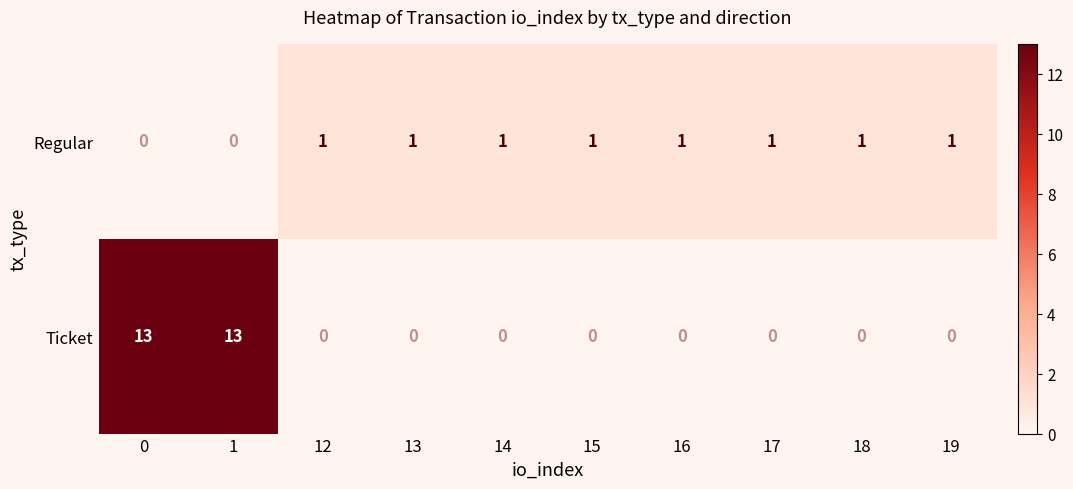

Reading left to right, transcribe all the data shown in this chart.

Regular: 0=0	1=0	12=1	13=1	14=1	15=1	16=1	17=1	18=1	19=1
Ticket: 0=13	1=13	12=0	13=0	14=0	15=0	16=0	17=0	18=0	19=0